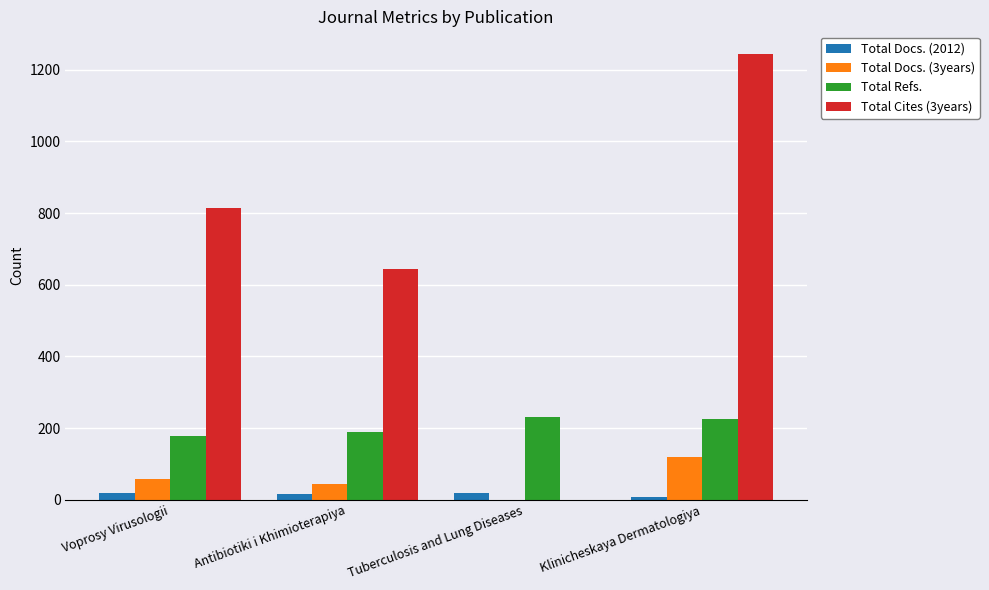

What are all the series names shown in the legend?

Total Docs. (2012), Total Docs. (3years), Total Refs., Total Cites (3years)